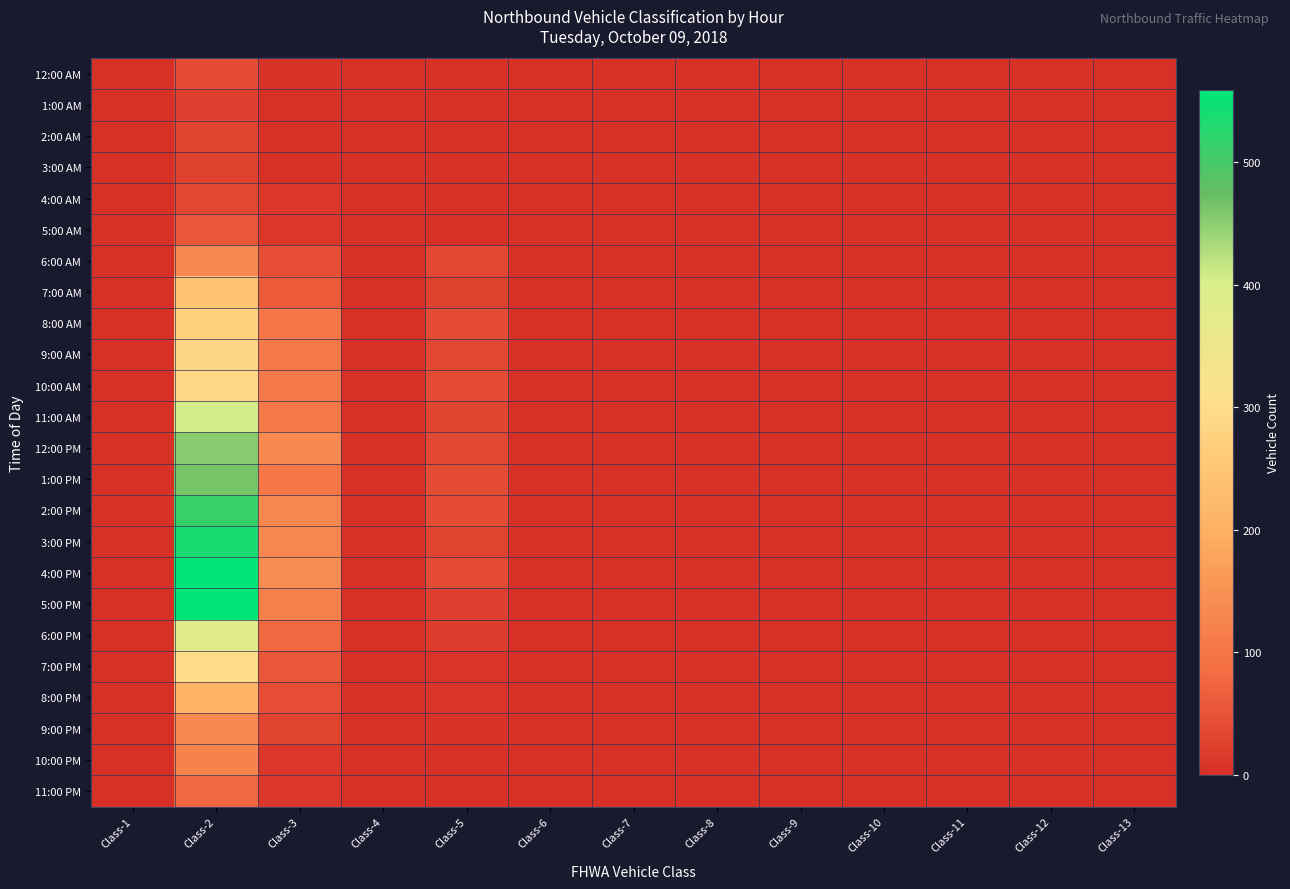

Reading left to right, extract all data points from this chart.

12:00 AM: Class-1=0	Class-2=40	Class-3=5	Class-4=0	Class-5=1	Class-6=0	Class-7=0	Class-8=2	Class-9=2	Class-10=0	Class-11=0	Class-12=0	Class-13=0
1:00 AM: Class-1=0	Class-2=22	Class-3=4	Class-4=2	Class-5=2	Class-6=0	Class-7=0	Class-8=0	Class-9=2	Class-10=0	Class-11=0	Class-12=0	Class-13=0
2:00 AM: Class-1=0	Class-2=28	Class-3=4	Class-4=0	Class-5=2	Class-6=0	Class-7=0	Class-8=0	Class-9=3	Class-10=0	Class-11=0	Class-12=0	Class-13=0
3:00 AM: Class-1=0	Class-2=25	Class-3=2	Class-4=0	Class-5=0	Class-6=0	Class-7=0	Class-8=1	Class-9=1	Class-10=0	Class-11=0	Class-12=0	Class-13=0
4:00 AM: Class-1=0	Class-2=34	Class-3=9	Class-4=0	Class-5=3	Class-6=0	Class-7=0	Class-8=2	Class-9=0	Class-10=0	Class-11=0	Class-12=0	Class-13=0
5:00 AM: Class-1=0	Class-2=56	Class-3=13	Class-4=0	Class-5=3	Class-6=0	Class-7=0	Class-8=0	Class-9=0	Class-10=0	Class-11=0	Class-12=0	Class-13=1
6:00 AM: Class-1=3	Class-2=131	Class-3=42	Class-4=0	Class-5=35	Class-6=3	Class-7=0	Class-8=0	Class-9=1	Class-10=0	Class-11=0	Class-12=0	Class-13=0
7:00 AM: Class-1=1	Class-2=244	Class-3=60	Class-4=0	Class-5=25	Class-6=2	Class-7=0	Class-8=0	Class-9=3	Class-10=0	Class-11=0	Class-12=0	Class-13=0
8:00 AM: Class-1=1	Class-2=275	Class-3=101	Class-4=0	Class-5=40	Class-6=3	Class-7=0	Class-8=2	Class-9=2	Class-10=1	Class-11=0	Class-12=0	Class-13=1
9:00 AM: Class-1=2	Class-2=284	Class-3=105	Class-4=0	Class-5=33	Class-6=2	Class-7=0	Class-8=0	Class-9=0	Class-10=0	Class-11=0	Class-12=0	Class-13=0
10:00 AM: Class-1=1	Class-2=290	Class-3=107	Class-4=0	Class-5=38	Class-6=3	Class-7=0	Class-8=0	Class-9=0	Class-10=0	Class-11=1	Class-12=0	Class-13=1
11:00 AM: Class-1=1	Class-2=405	Class-3=104	Class-4=0	Class-5=32	Class-6=1	Class-7=0	Class-8=0	Class-9=1	Class-10=1	Class-11=0	Class-12=0	Class-13=0
12:00 PM: Class-1=1	Class-2=454	Class-3=135	Class-4=1	Class-5=36	Class-6=4	Class-7=0	Class-8=3	Class-9=0	Class-10=0	Class-11=0	Class-12=0	Class-13=0
1:00 PM: Class-1=3	Class-2=463	Class-3=102	Class-4=1	Class-5=38	Class-6=2	Class-7=0	Class-8=2	Class-9=3	Class-10=1	Class-11=0	Class-12=0	Class-13=0
2:00 PM: Class-1=3	Class-2=512	Class-3=129	Class-4=0	Class-5=40	Class-6=3	Class-7=0	Class-8=0	Class-9=0	Class-10=0	Class-11=0	Class-12=0	Class-13=0
3:00 PM: Class-1=3	Class-2=536	Class-3=131	Class-4=1	Class-5=29	Class-6=0	Class-7=0	Class-8=3	Class-9=0	Class-10=0	Class-11=0	Class-12=0	Class-13=0
4:00 PM: Class-1=2	Class-2=556	Class-3=138	Class-4=0	Class-5=38	Class-6=4	Class-7=0	Class-8=1	Class-9=0	Class-10=1	Class-11=0	Class-12=0	Class-13=1
5:00 PM: Class-1=3	Class-2=559	Class-3=117	Class-4=0	Class-5=24	Class-6=2	Class-7=0	Class-8=0	Class-9=1	Class-10=0	Class-11=0	Class-12=0	Class-13=1
6:00 PM: Class-1=3	Class-2=378	Class-3=77	Class-4=0	Class-5=18	Class-6=0	Class-7=0	Class-8=0	Class-9=0	Class-10=0	Class-11=0	Class-12=0	Class-13=0
7:00 PM: Class-1=1	Class-2=301	Class-3=55	Class-4=0	Class-5=8	Class-6=0	Class-7=0	Class-8=0	Class-9=2	Class-10=0	Class-11=0	Class-12=0	Class-13=0
8:00 PM: Class-1=2	Class-2=206	Class-3=42	Class-4=1	Class-5=7	Class-6=1	Class-7=0	Class-8=0	Class-9=0	Class-10=0	Class-11=0	Class-12=0	Class-13=0
9:00 PM: Class-1=0	Class-2=135	Class-3=28	Class-4=0	Class-5=6	Class-6=0	Class-7=0	Class-8=0	Class-9=2	Class-10=0	Class-11=0	Class-12=0	Class-13=0
10:00 PM: Class-1=1	Class-2=122	Class-3=10	Class-4=0	Class-5=1	Class-6=0	Class-7=0	Class-8=0	Class-9=1	Class-10=0	Class-11=0	Class-12=0	Class-13=0
11:00 PM: Class-1=0	Class-2=77	Class-3=11	Class-4=0	Class-5=2	Class-6=0	Class-7=0	Class-8=0	Class-9=0	Class-10=0	Class-11=0	Class-12=0	Class-13=0